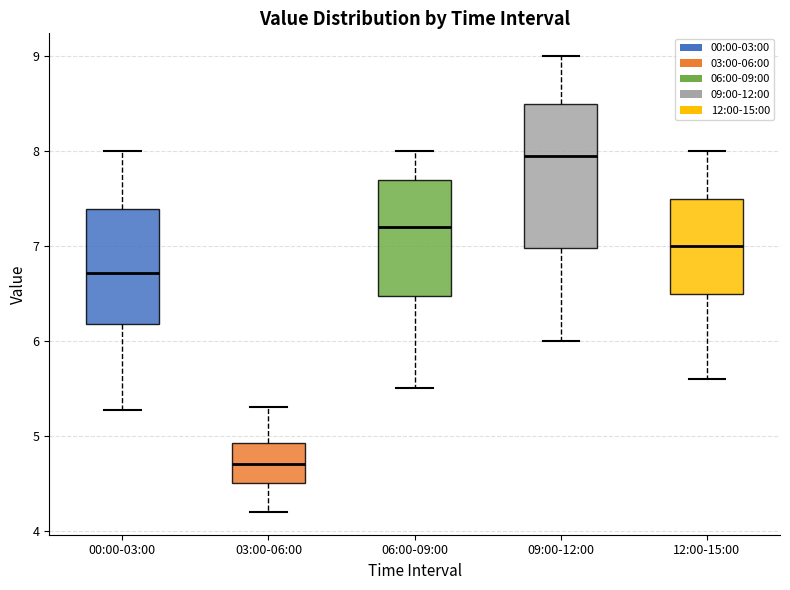

Reading left to right, transcribe this box plot: for each box, give where its median line is, the range the box spans, and where its two whiskers end, as read against the y-axis. The values are not printed on the chart, so give them approximately, as read against the axis.

00:00-03:00: median 6.7, box 6.2 to 7.4, whiskers 5.3 to 8.0
03:00-06:00: median 4.7, box 4.5 to 4.9, whiskers 4.2 to 5.3
06:00-09:00: median 7.2, box 6.5 to 7.7, whiskers 5.5 to 8.0
09:00-12:00: median 8.0, box 7.0 to 8.5, whiskers 6.0 to 9.0
12:00-15:00: median 7.0, box 6.5 to 7.5, whiskers 5.6 to 8.0